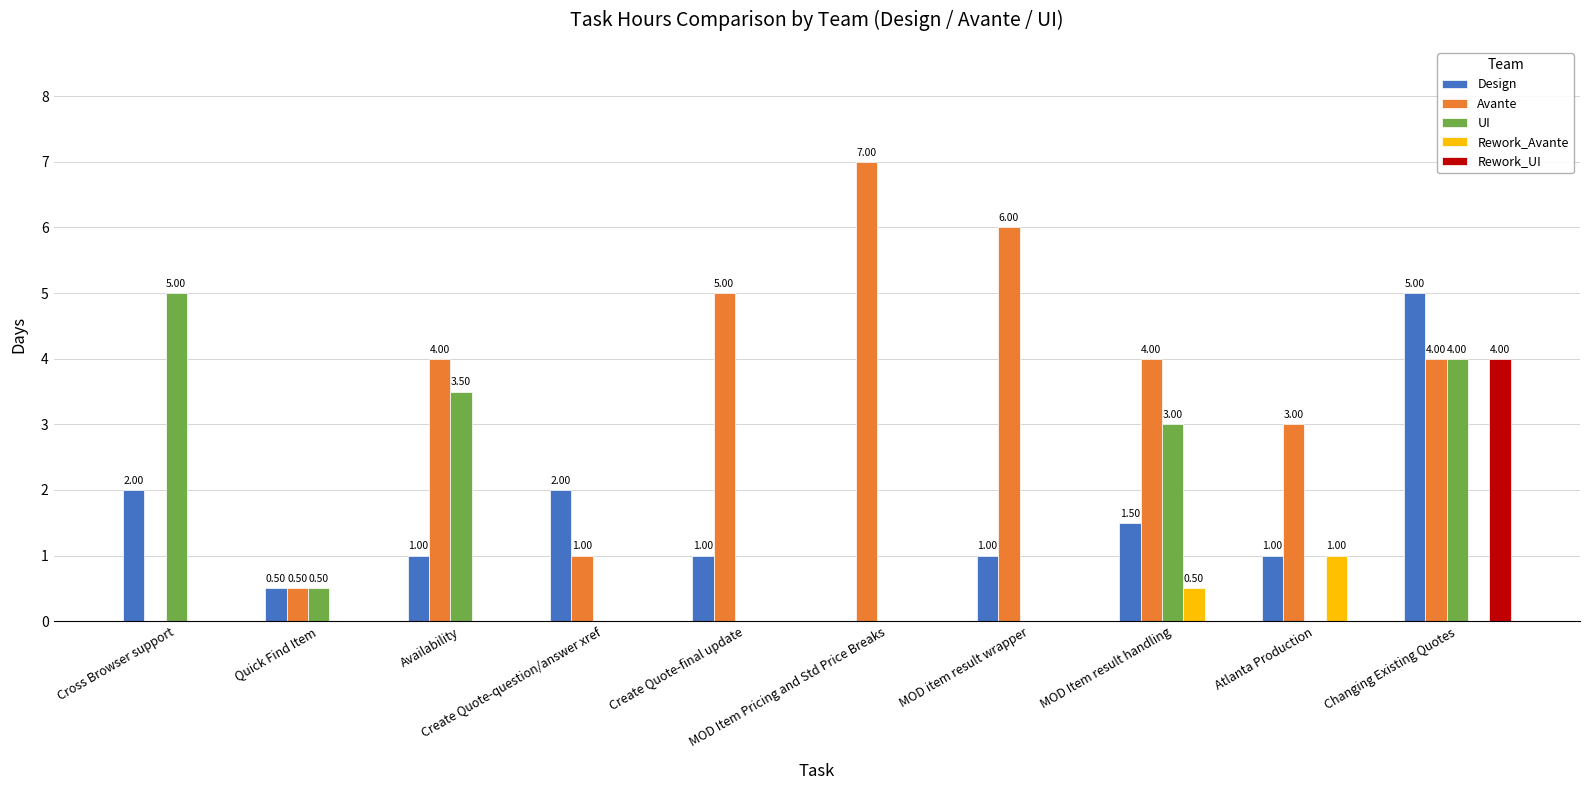

The value of Rework_UI at Create Quote-question/answer xref is 0.0. True or false?

True